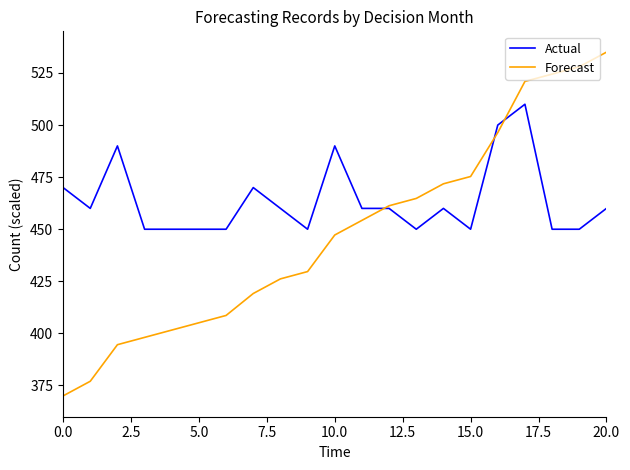

Which series has the largest total across all categories?

Actual